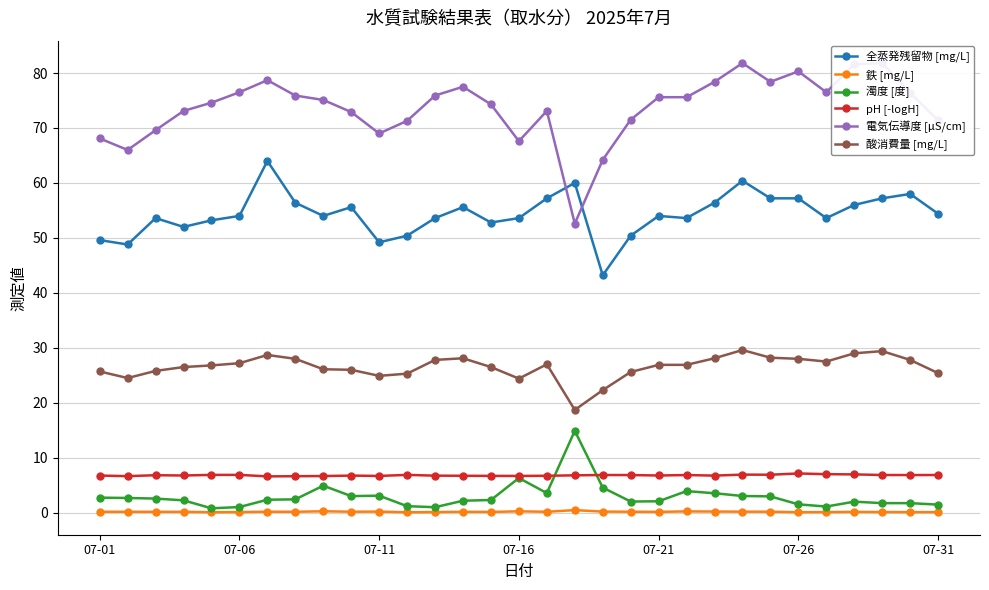

At how many categories does at least one series exceed 70?

24